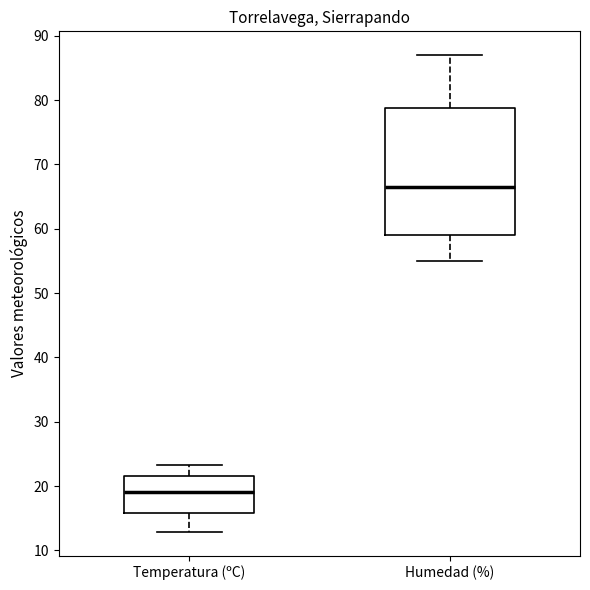

Which box has the lowest median line?

Temperatura (ºC)